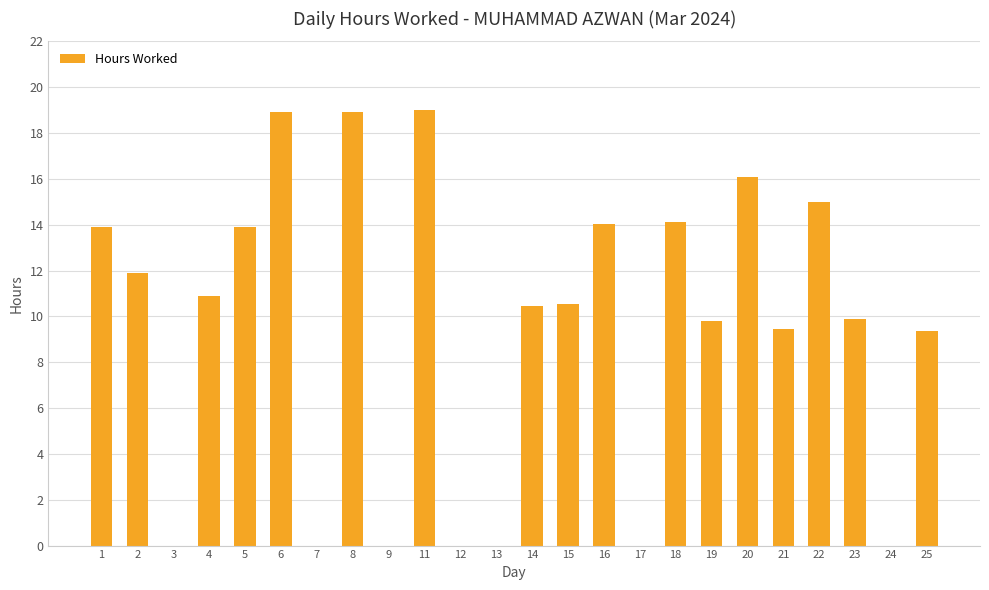

What is the sum of all values?

226.2